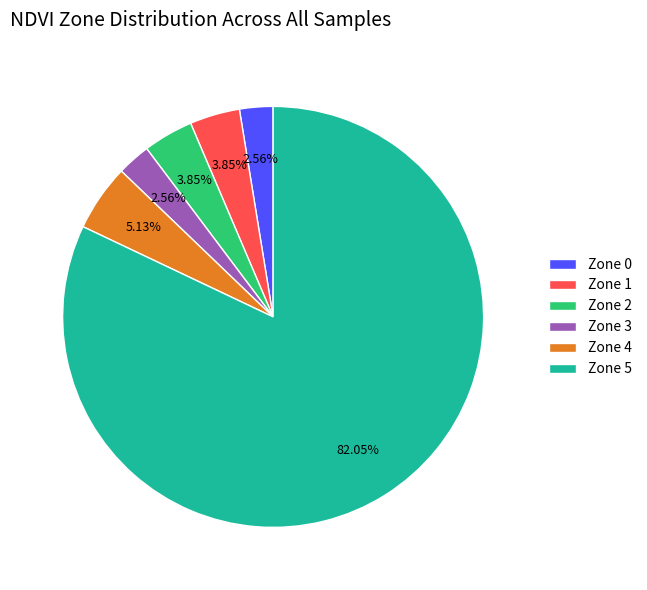

Does Zone 1 represent more than half of the total?

No